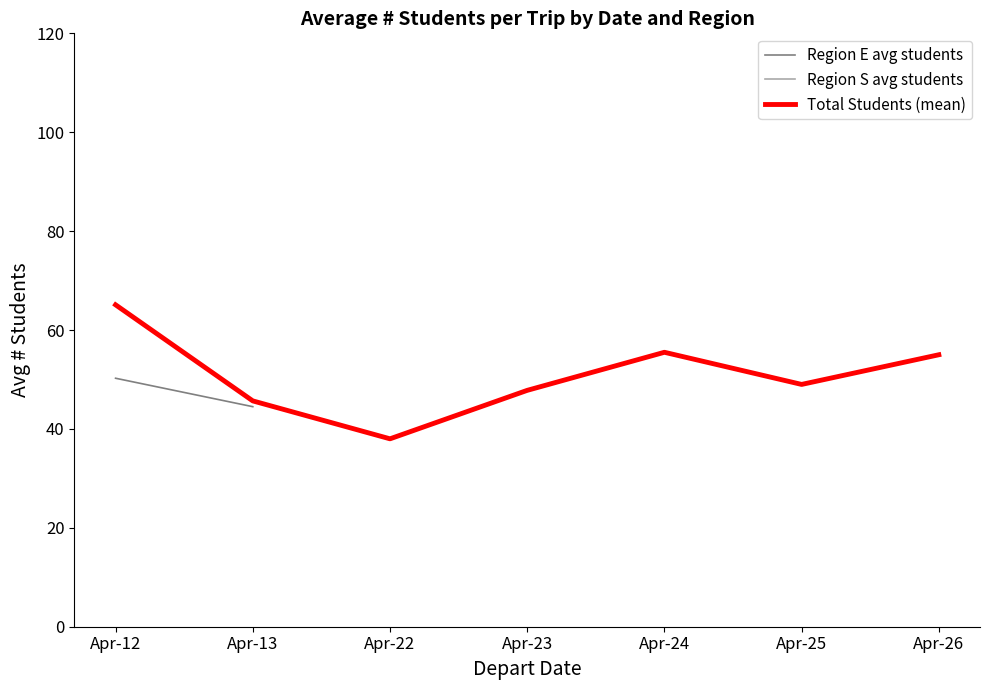

What is the minimum value for Total Students (mean)?

38.0